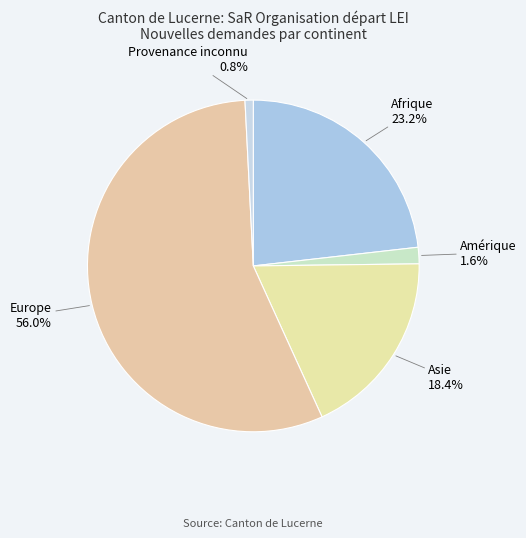

How much of the chart is everything except Amérique?

98.4%